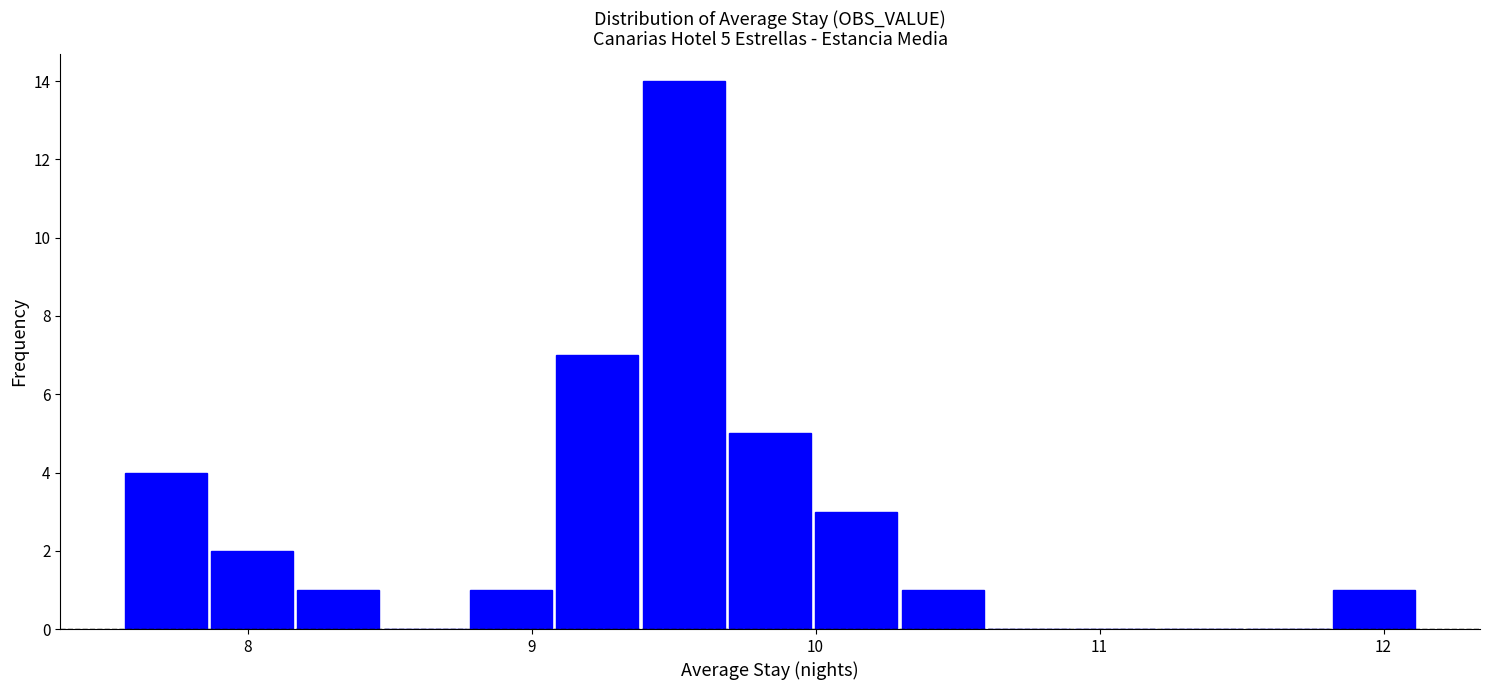

Read against the x-axis, roughly where is the centre of the tallest bar?

9.5